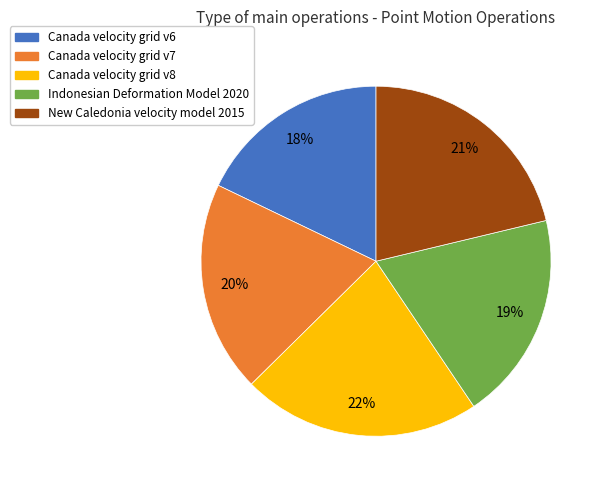

To the nearest percent, what is the difference between the largest and smallest slice percentages?

4%